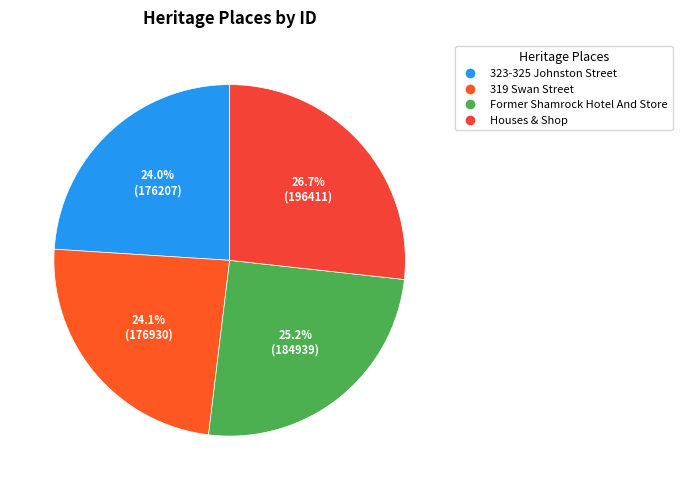

What is the largest slice in the pie chart?

Houses & Shop